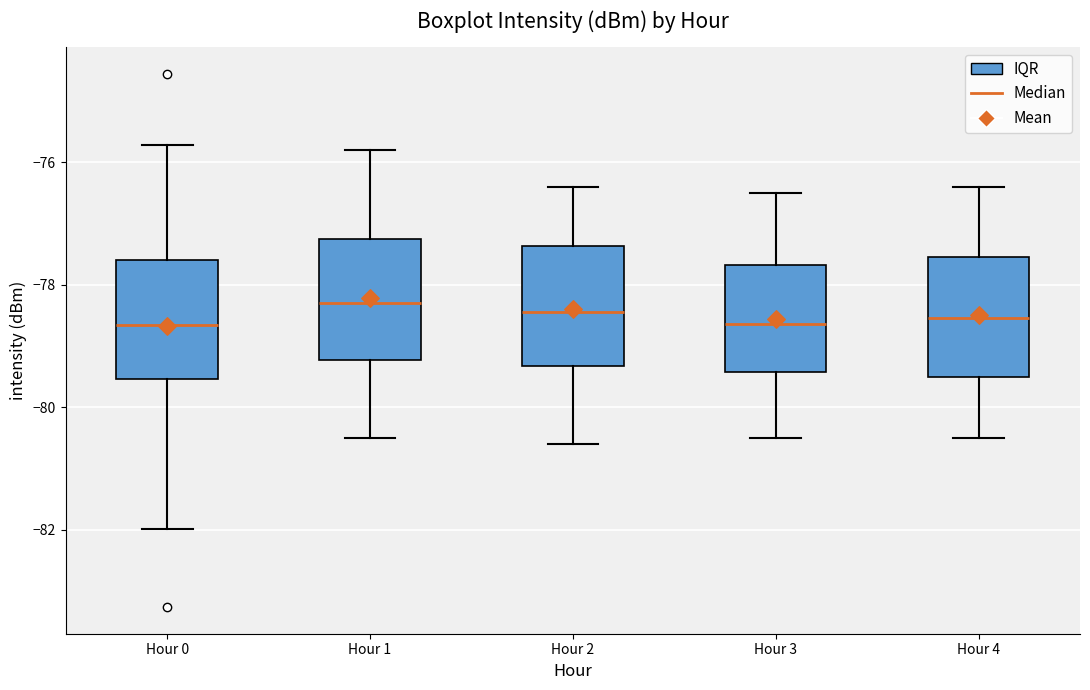

Reading left to right, transcribe this box plot: for each box, give where its median line is, the range the box spans, and where its two whiskers end, as read against the y-axis. The values are not printed on the chart, so give them approximately, as read against the axis.

Hour 0: median -78.6, box -79.6 to -77.6, whiskers -82.0 to -75.8
Hour 1: median -78.2, box -79.2 to -77.2, whiskers -80.4 to -75.8
Hour 2: median -78.4, box -79.4 to -77.4, whiskers -80.6 to -76.4
Hour 3: median -78.6, box -79.4 to -77.6, whiskers -80.4 to -76.4
Hour 4: median -78.6, box -79.4 to -77.6, whiskers -80.4 to -76.4